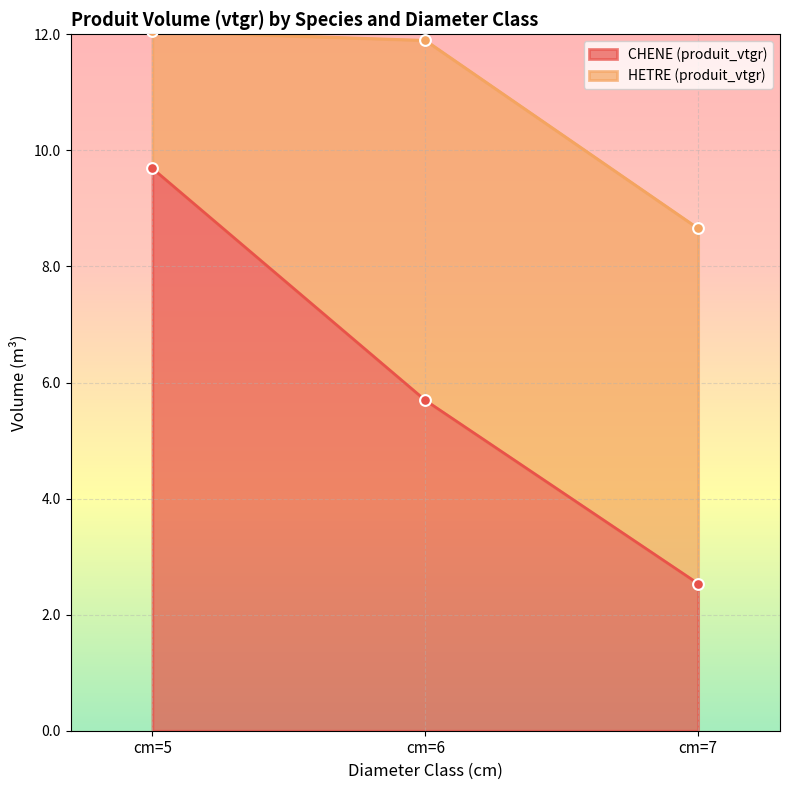

What is the ratio of the value at cm=7 to the value at cm=5?

0.3